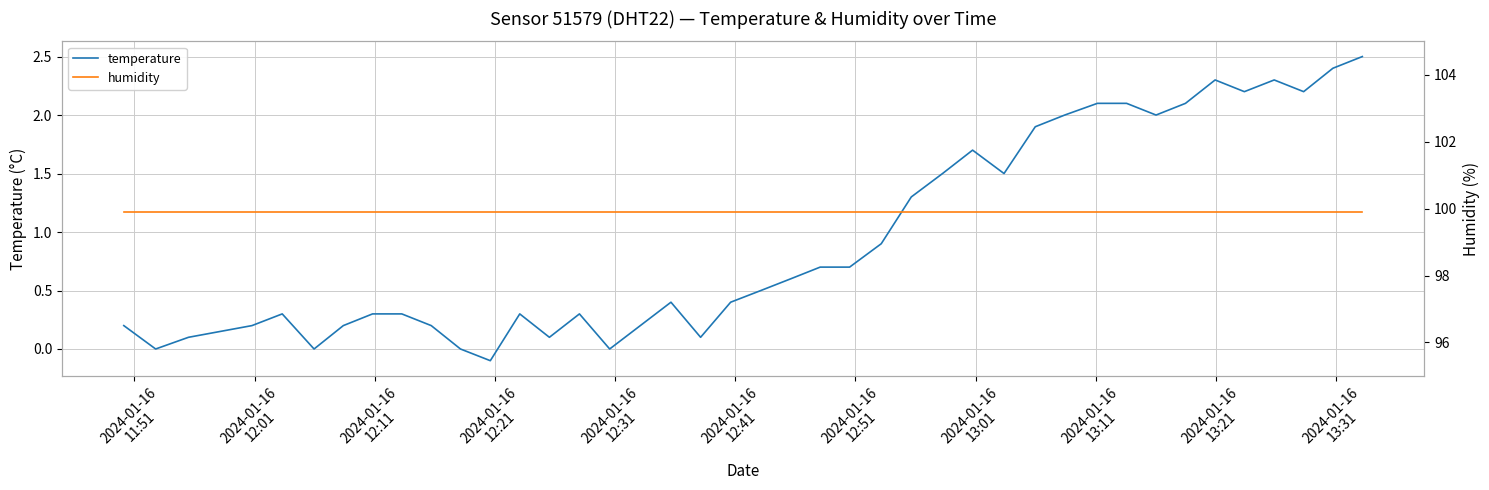

How many data points does each series have?

40